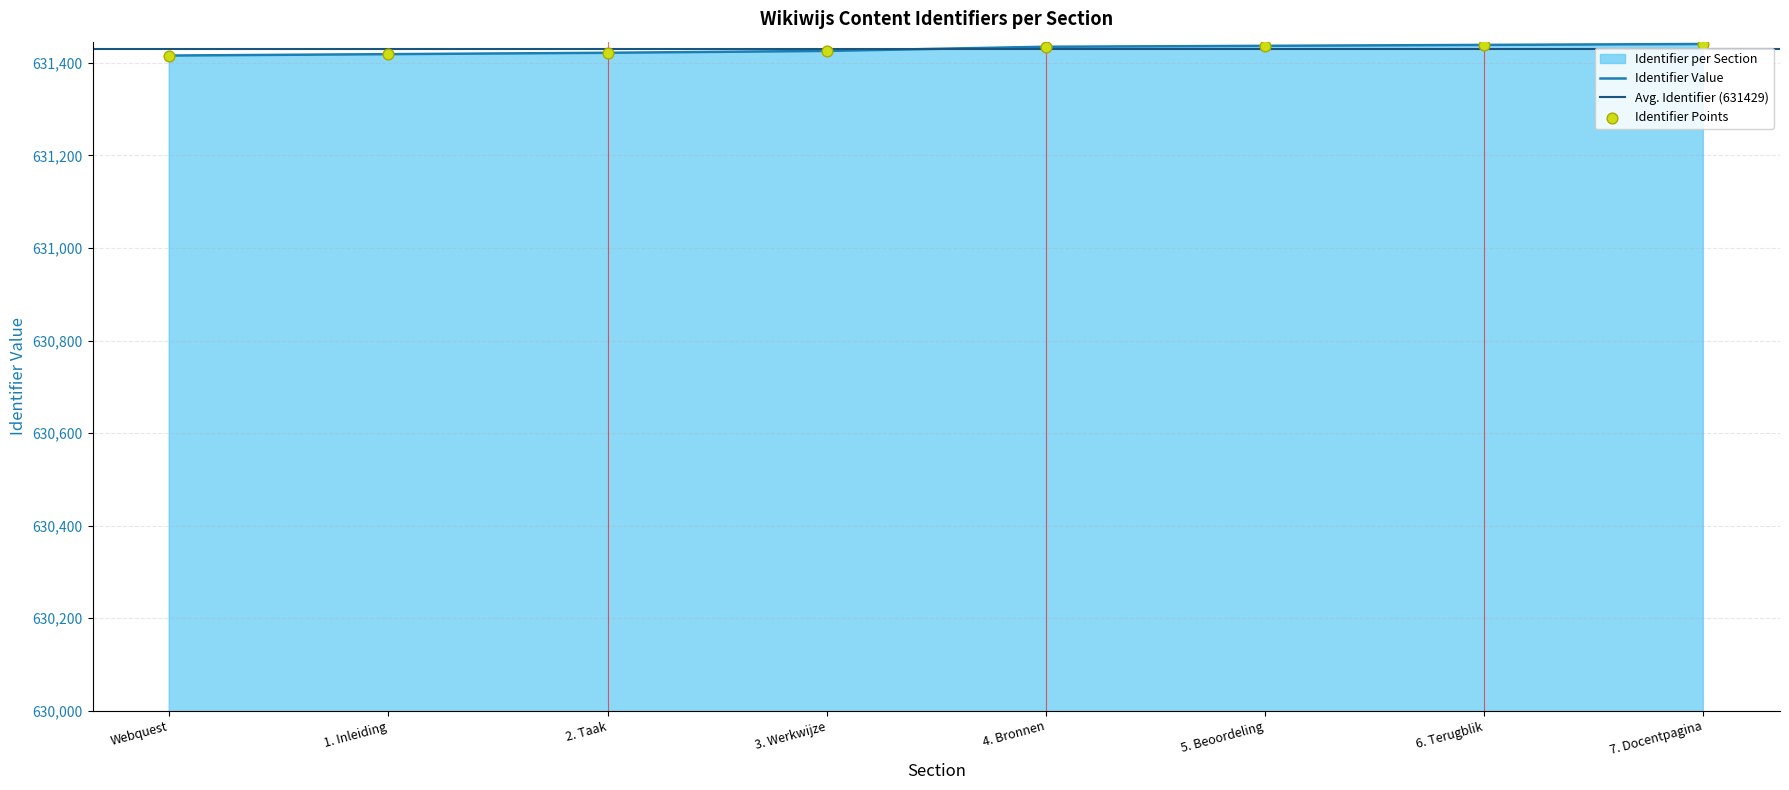

Approximately how many times larger is the value at 7. Docentpagina compared to Webquest?

1.0